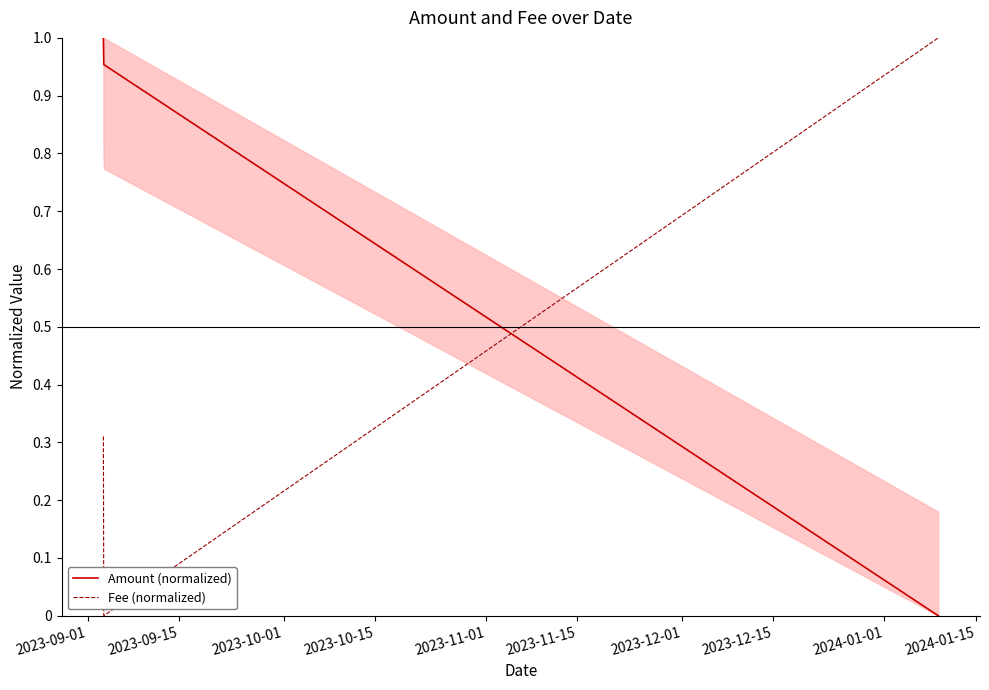

Which series changed the most between 2023-09-15 and 2023-10-01?

Fee (normalized)